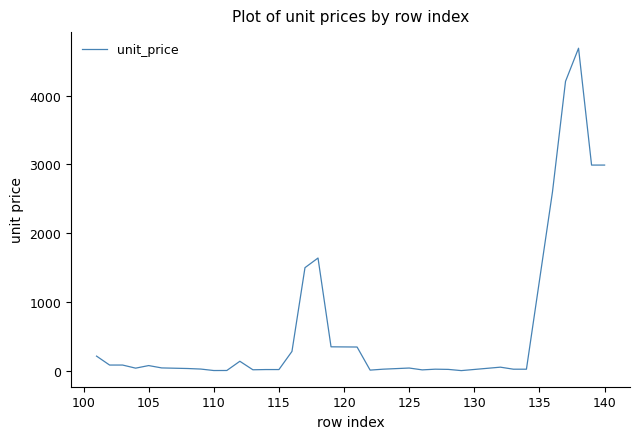

What is the greatest value displayed?

4688.0